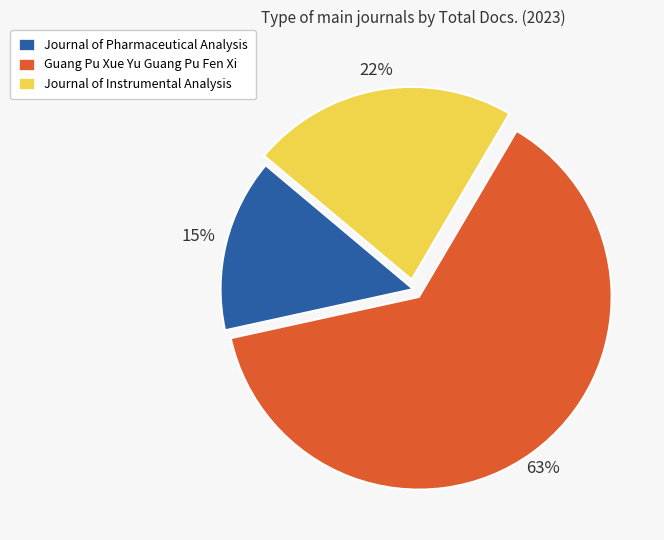

What is the ratio of the value at Journal of Instrumental Analysis to the value at Journal of Pharmaceutical Analysis?

1.5